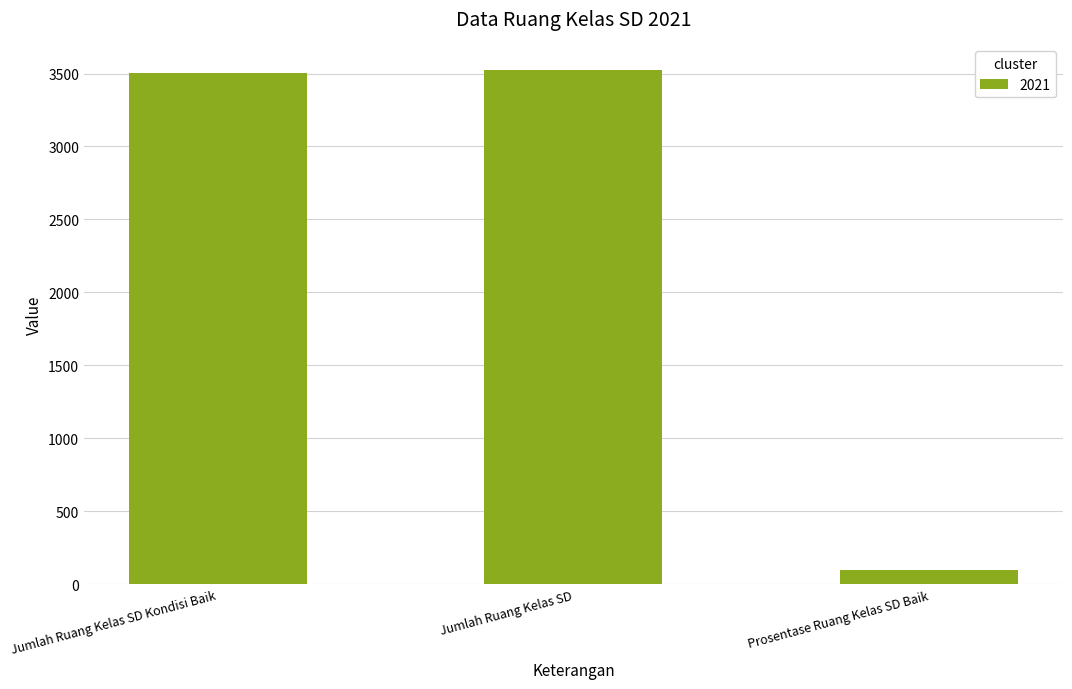

What is the change in value from Jumlah Ruang Kelas SD to Prosentase Ruang Kelas SD Baik?

-3423.6